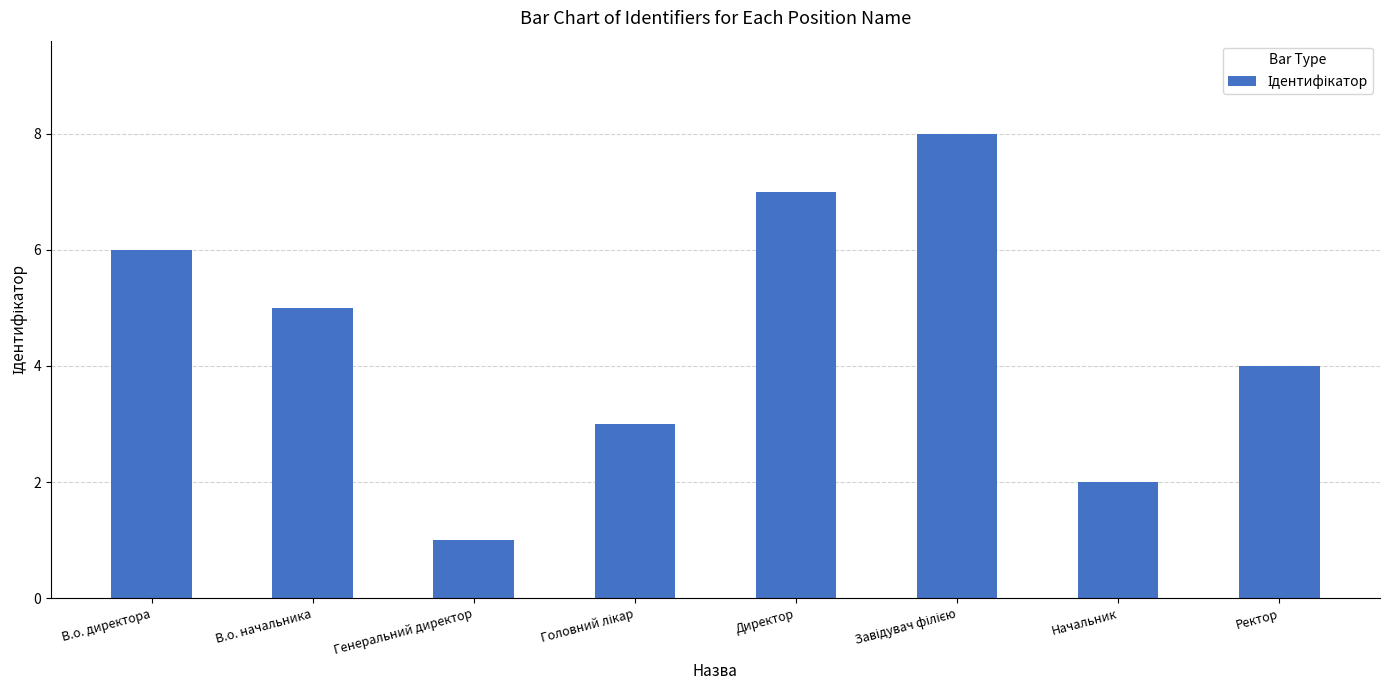

What is the value of the 1st bar from the left?

6